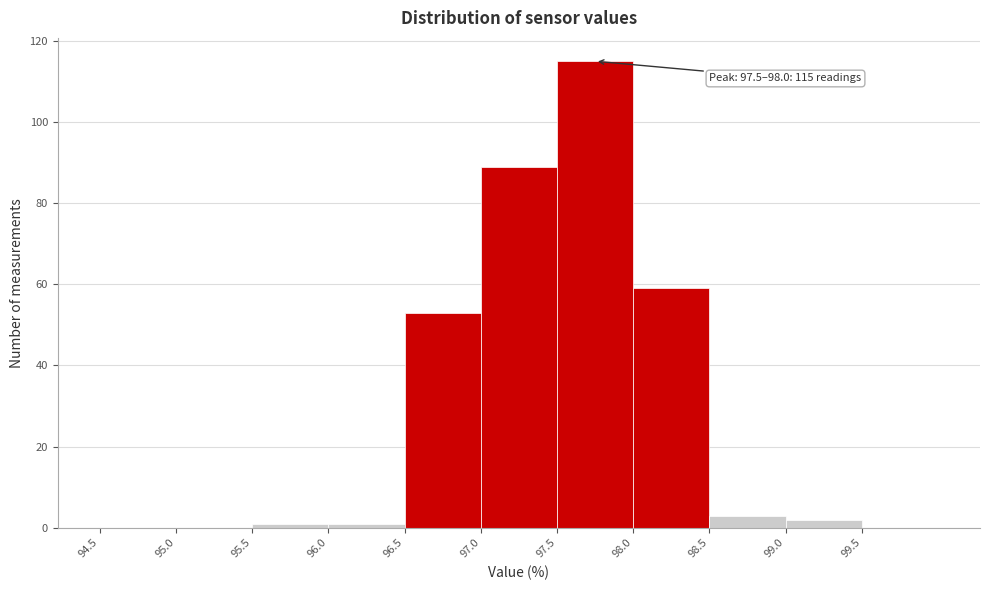

Over which range of the x-axis is the bar tallest?

97.5 to 98.0